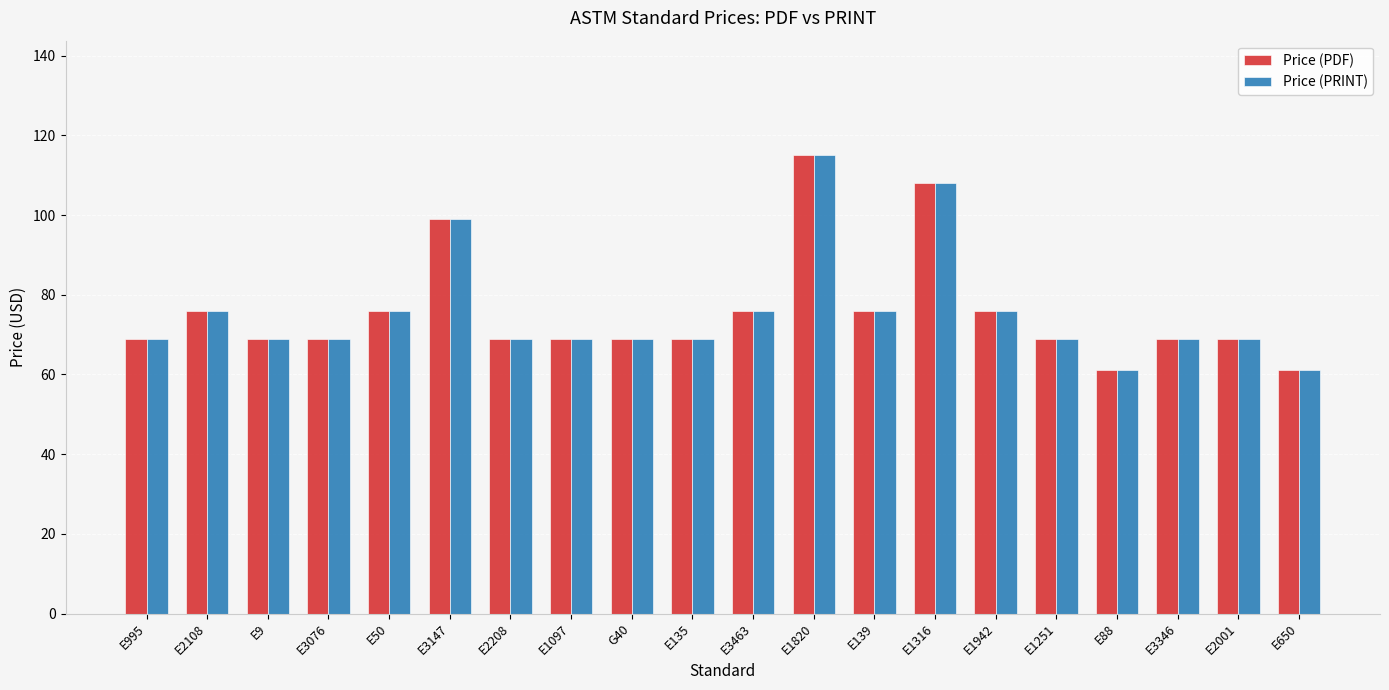

What is the difference between the second highest and minimum values in the Price (PDF) series?

47